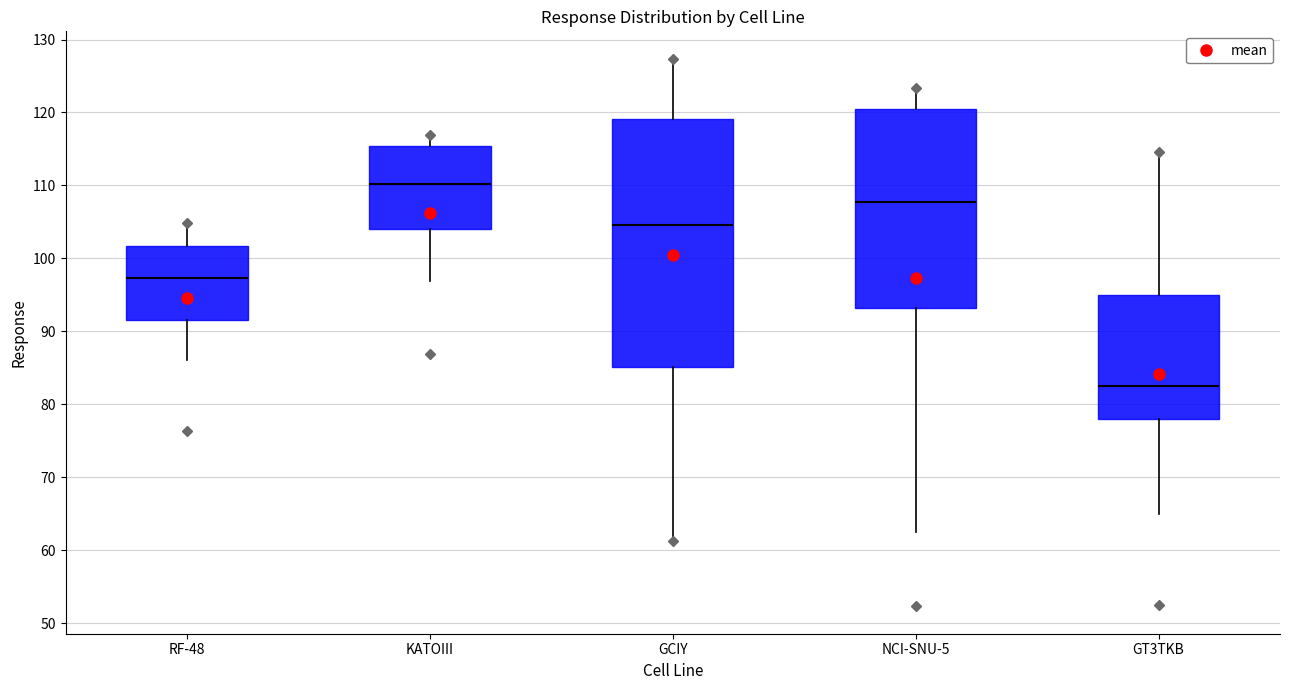

Reading left to right, read every box against the y-axis: the position of its median line, the range the box covers, and the ends of its whiskers. The values are not printed on the chart, so give them approximately, as read against the axis.

RF-48: median 97, box 92 to 102, whiskers 86 to 105
KATOIII: median 110, box 104 to 115, whiskers 97 to 117
GCIY: median 105, box 85 to 119, whiskers 61 to 127
NCI-SNU-5: median 108, box 93 to 120, whiskers 62 to 123
GT3TKB: median 82, box 78 to 95, whiskers 65 to 115